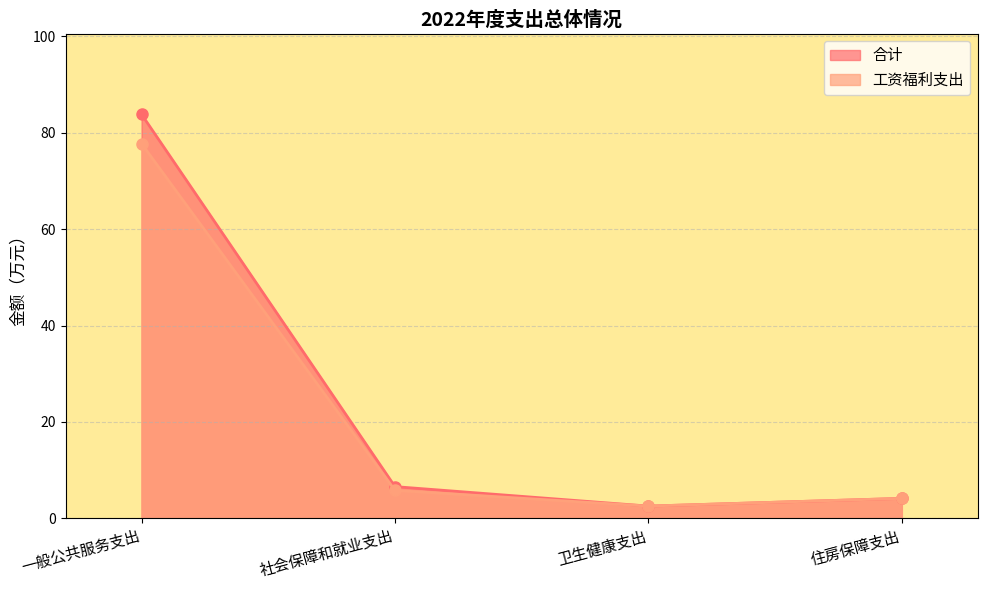

What is the sum of all 合计 values?

97.1